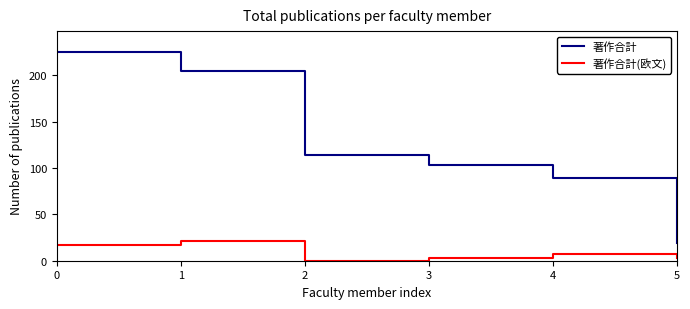

True or false: 著作合計(欧文) and 著作合計 cross at least once.

False